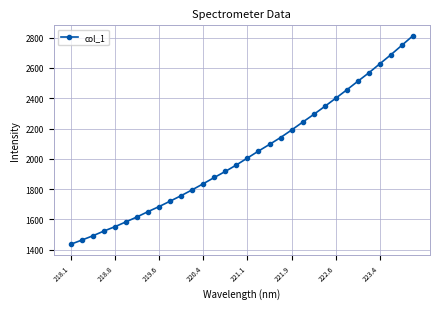

What is the minimum value shown in the chart?

1436.4